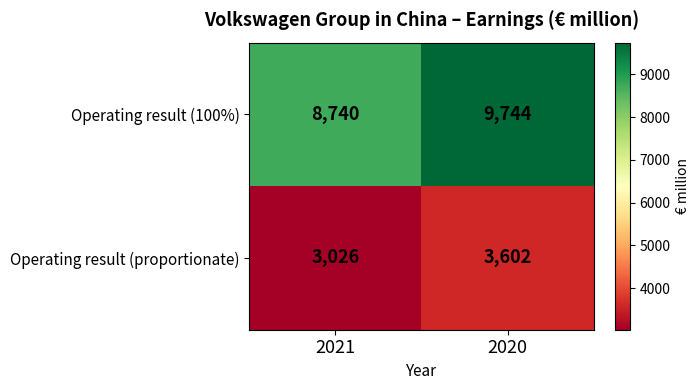

At which category does the chart reach its minimum across all series?

2021